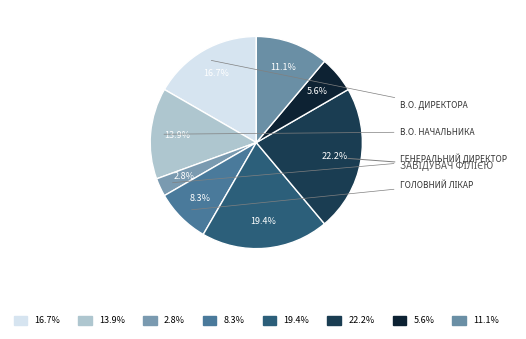

Is there any slice that represents more than half of the pie?

No